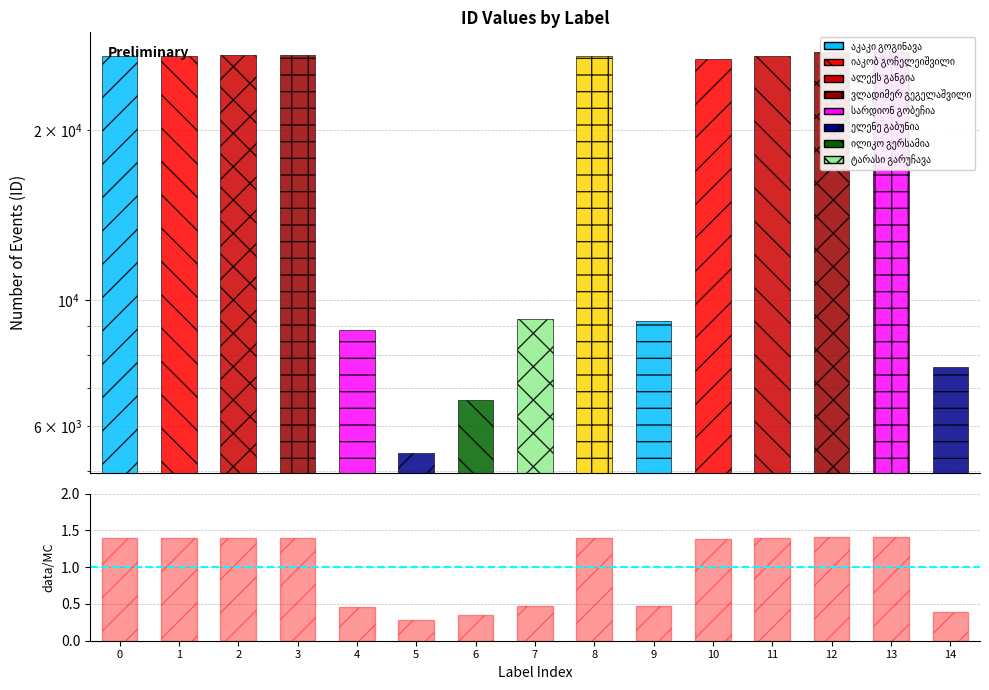

Read the value at 1.

1.4